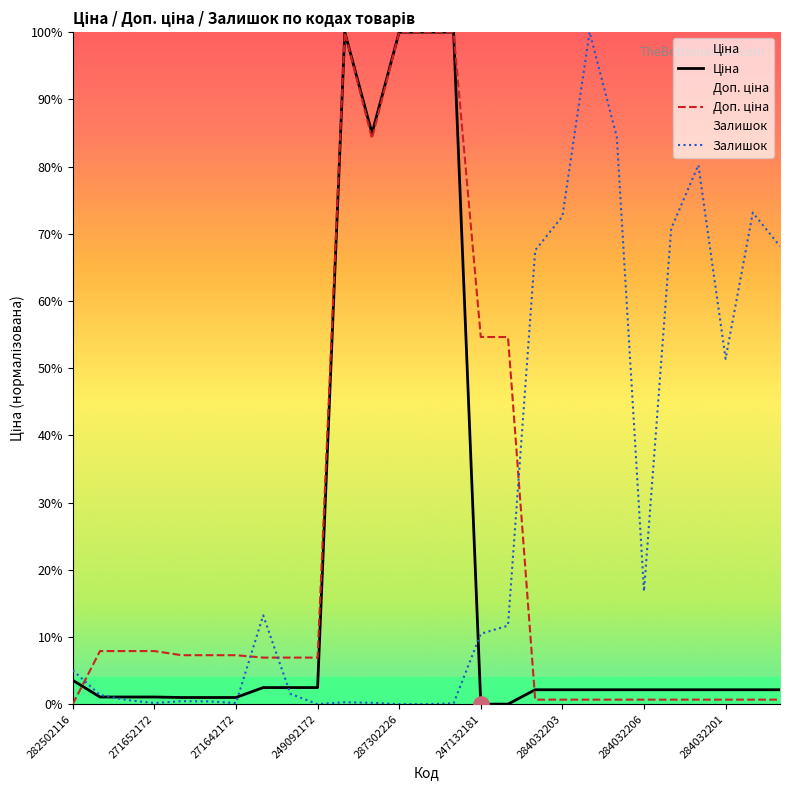

Which series reaches the maximum Y coordinate?

Ціна